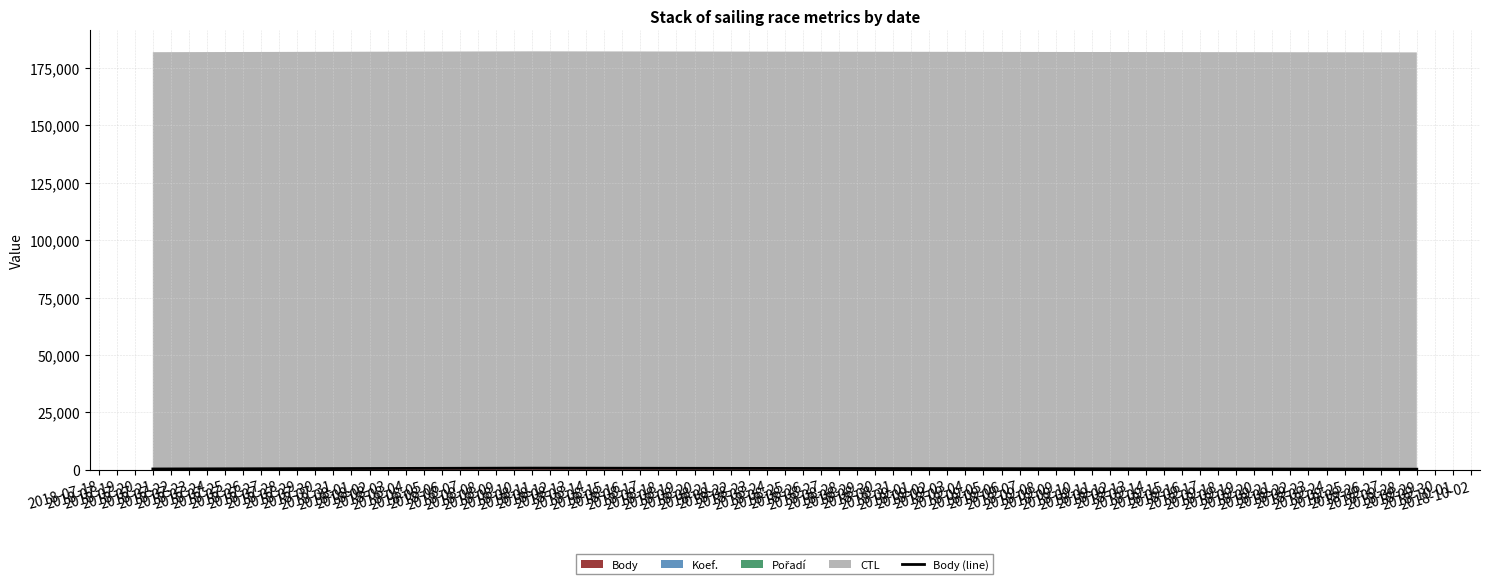

Reading left to right, extract all data points from this chart.

336	707	247